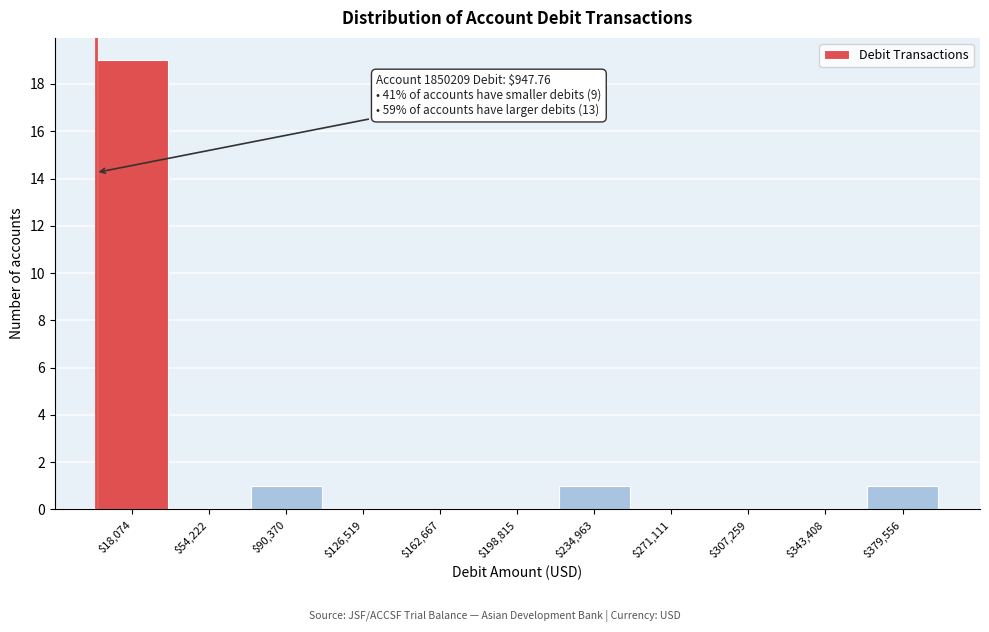

Over which range of the x-axis is the bar tallest?

0 to 35000